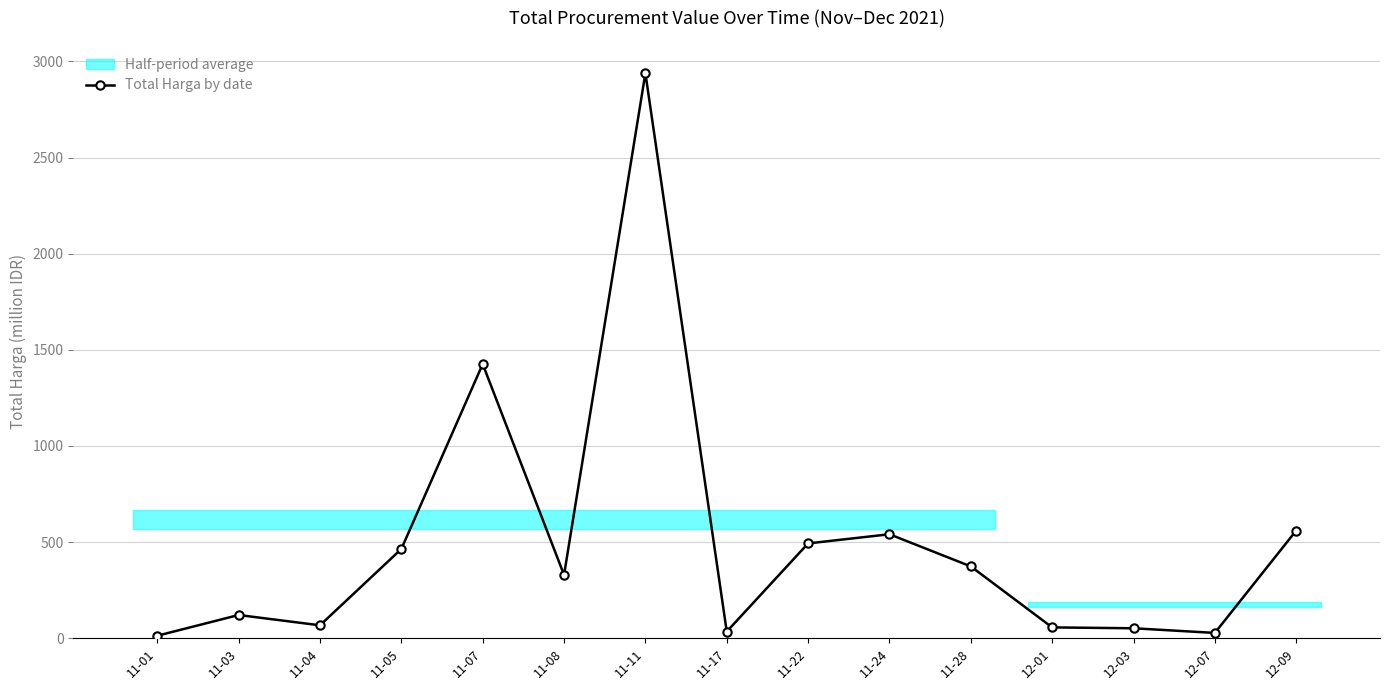

What is the label of the 4th point from the left?

11-05